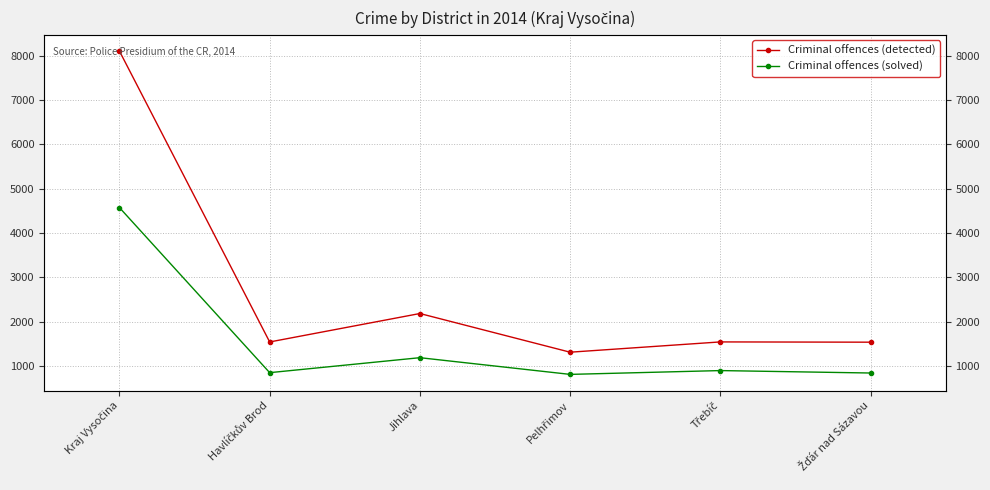

Which series has the largest total across all categories?

Criminal offences (detected)